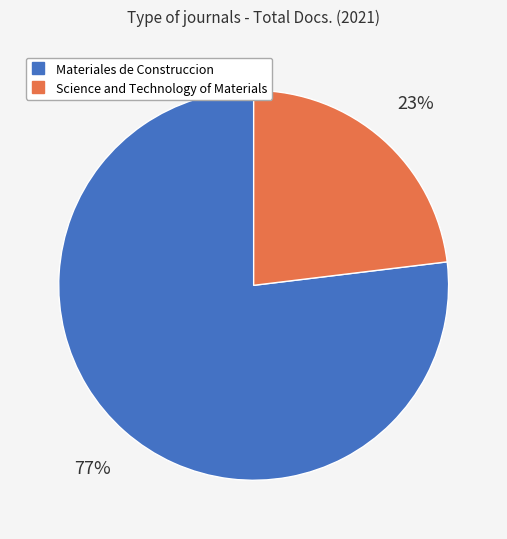

How many segments does this pie chart have?

2